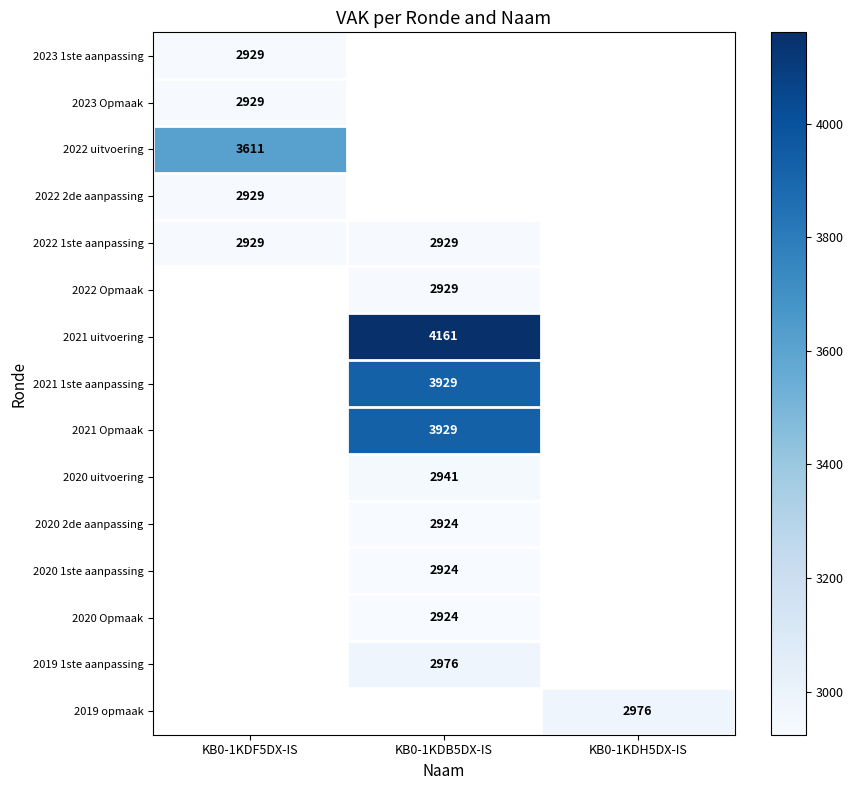

Count the number of categories in the chart.

3